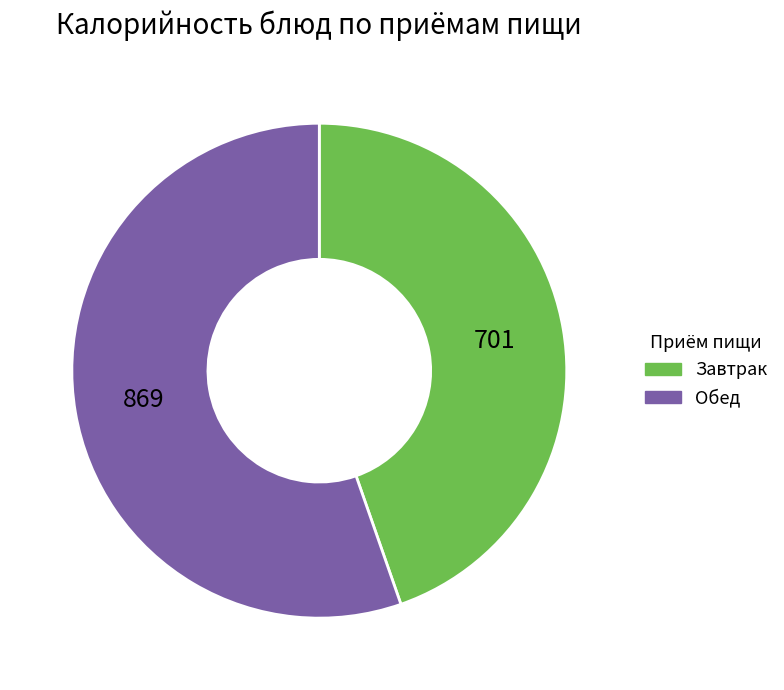

Does Завтрак represent more than half of the total?

No